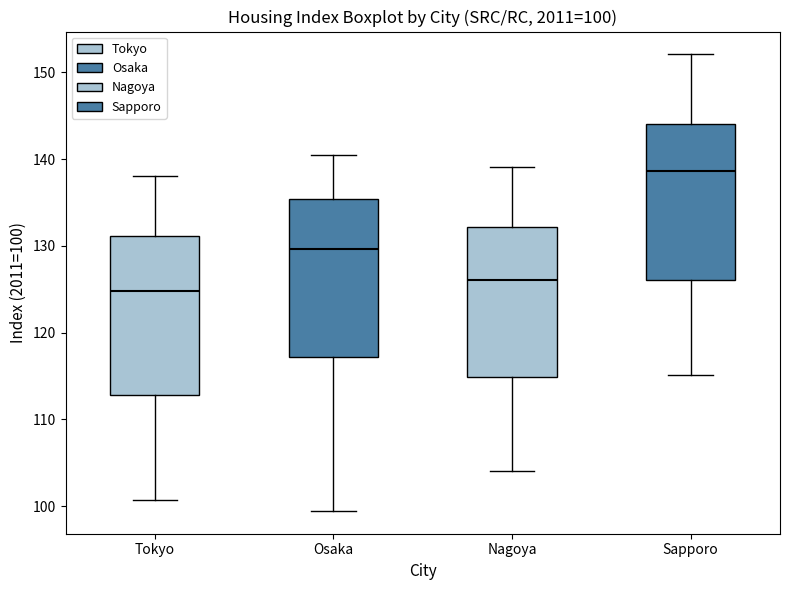

Which box's median line is the lowest?

Tokyo